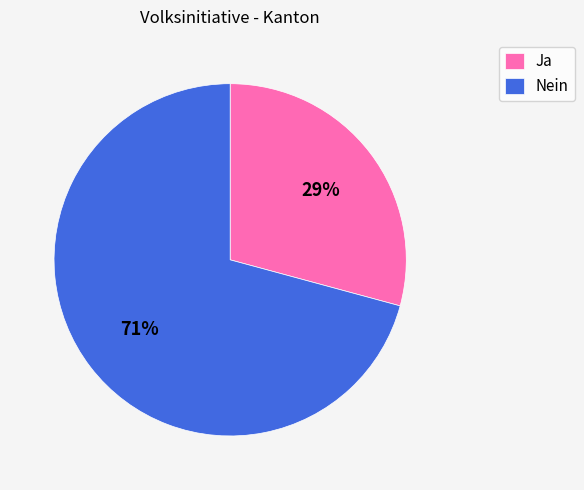

Do Ja and Nein together represent more than half of the pie?

Yes